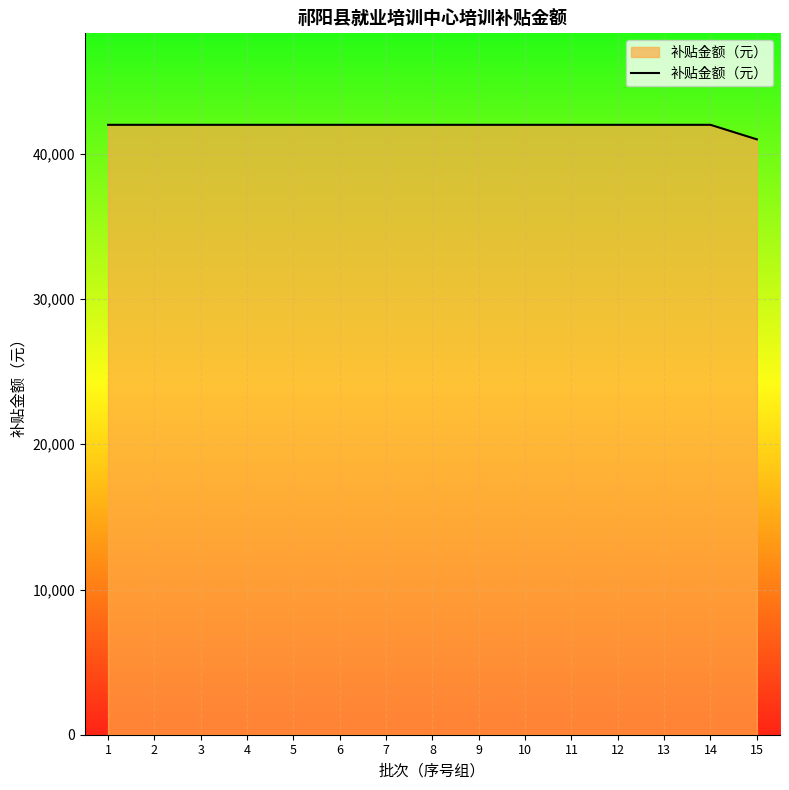

What is the greatest value displayed?

42000